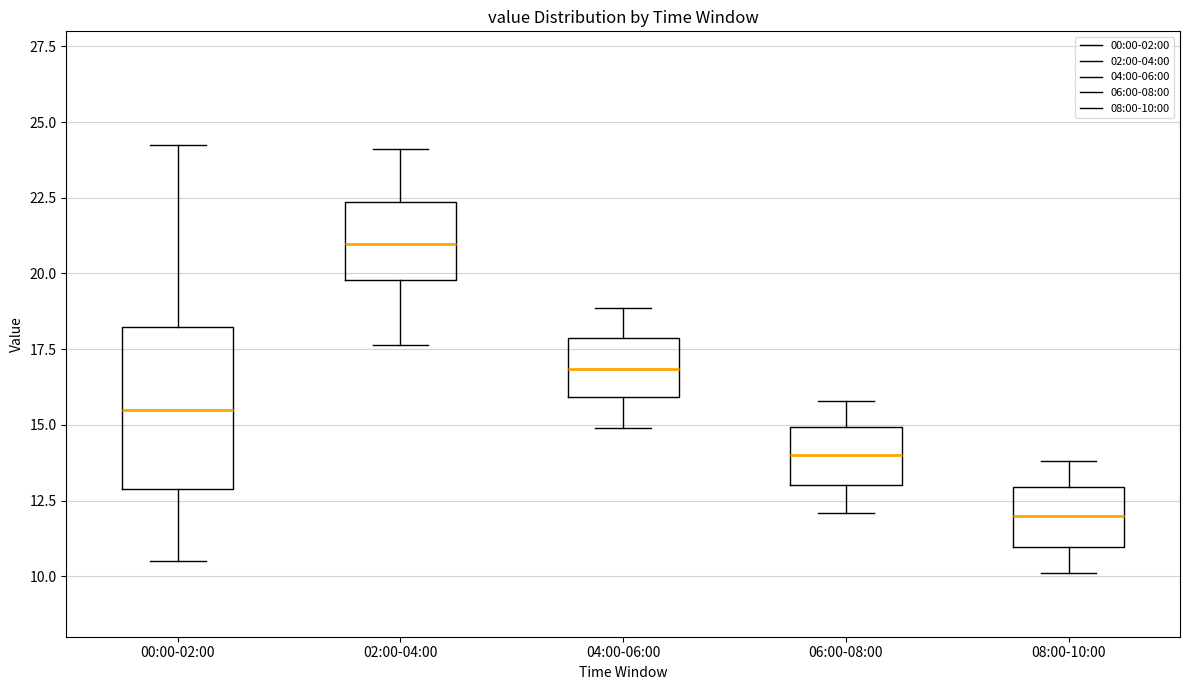

Where is the upper edge of the box for 08:00-10:00 on the y-axis? The values are not printed on the chart, so give them approximately, as read against the axis.

13.0